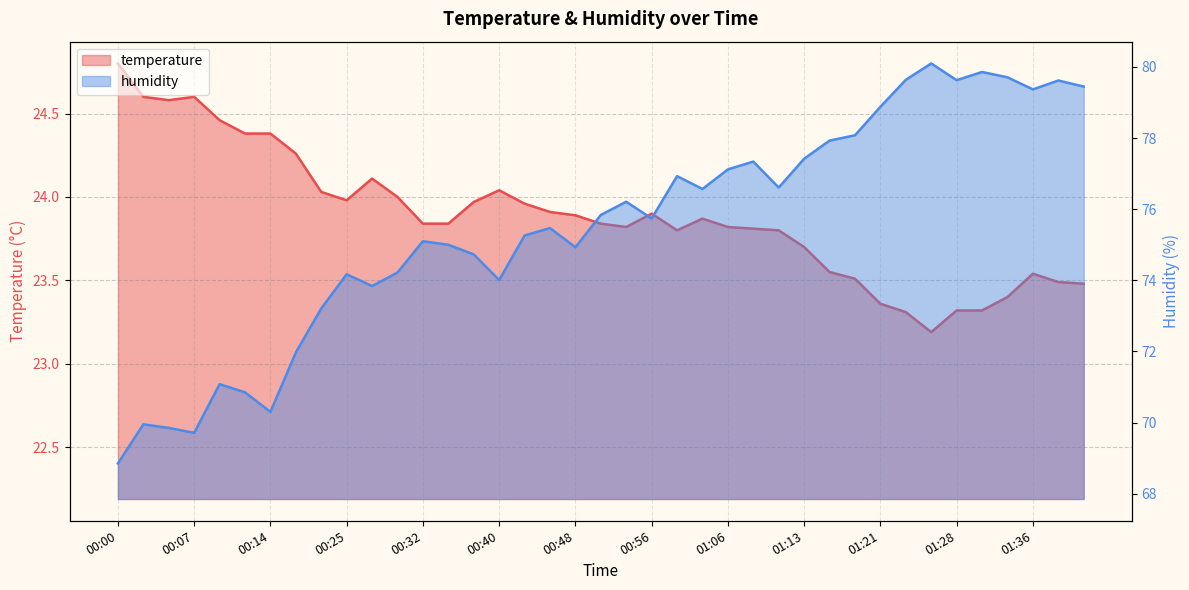

Read the humidity value at 00:17.

72.0